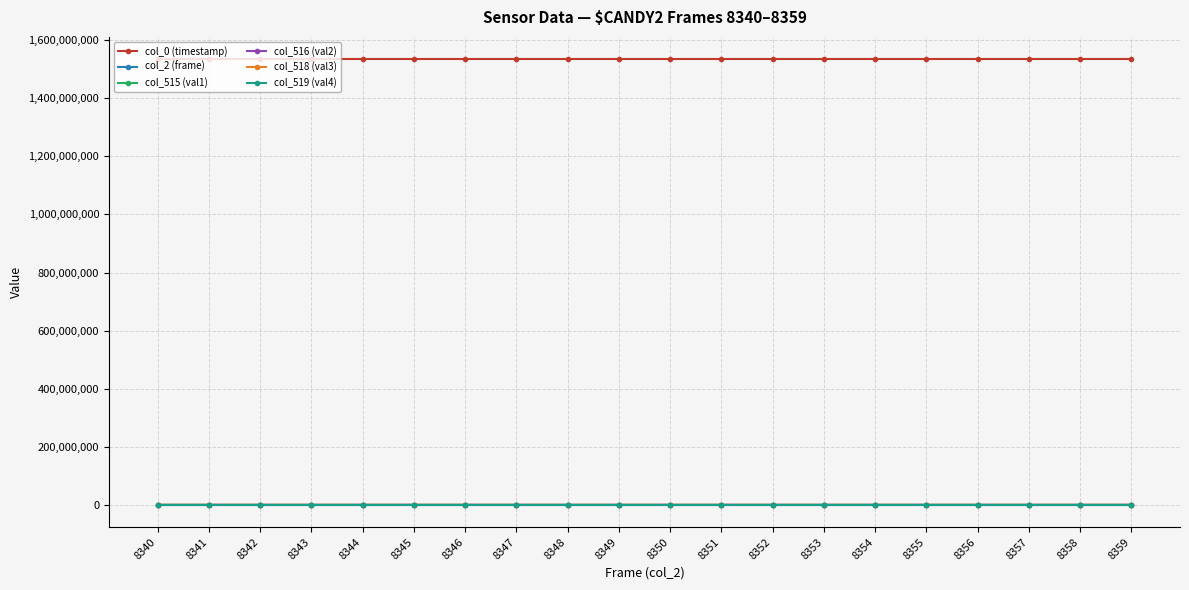

What is the minimum value for col_516 (val2)?

6201.0